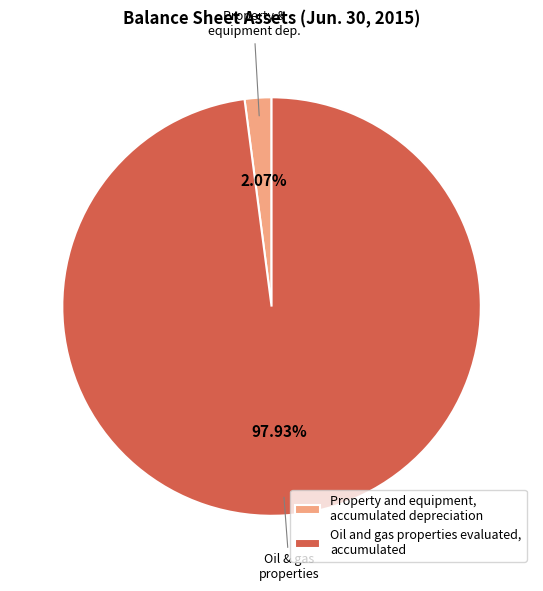

What is the total percentage of Oil and gas properties evaluated, accumulated and Property and equipment, accumulated depreciation?

100.0%